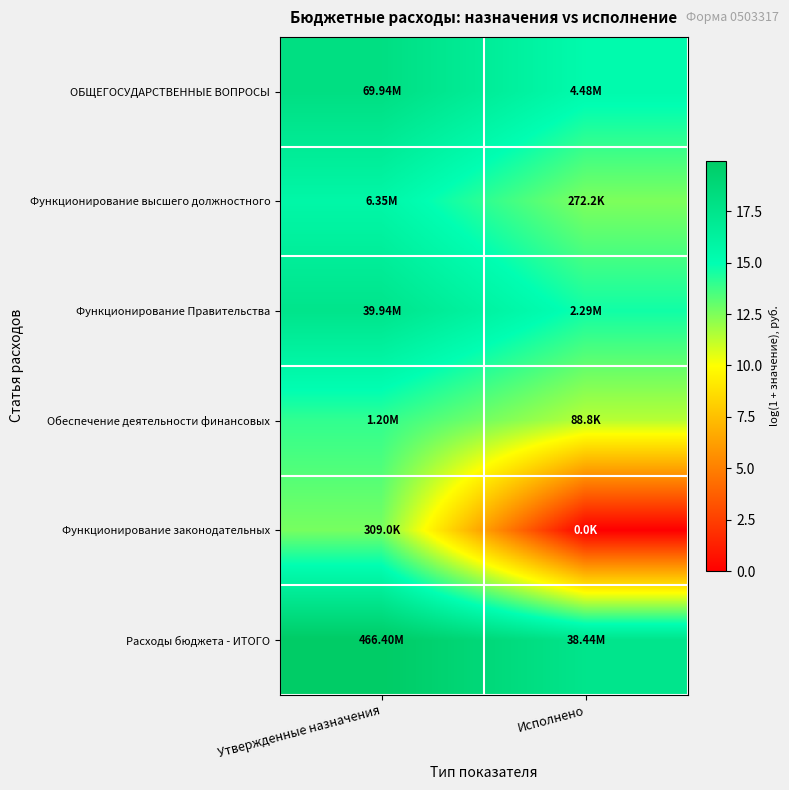

At how many categories does at least one series exceed 15?

2